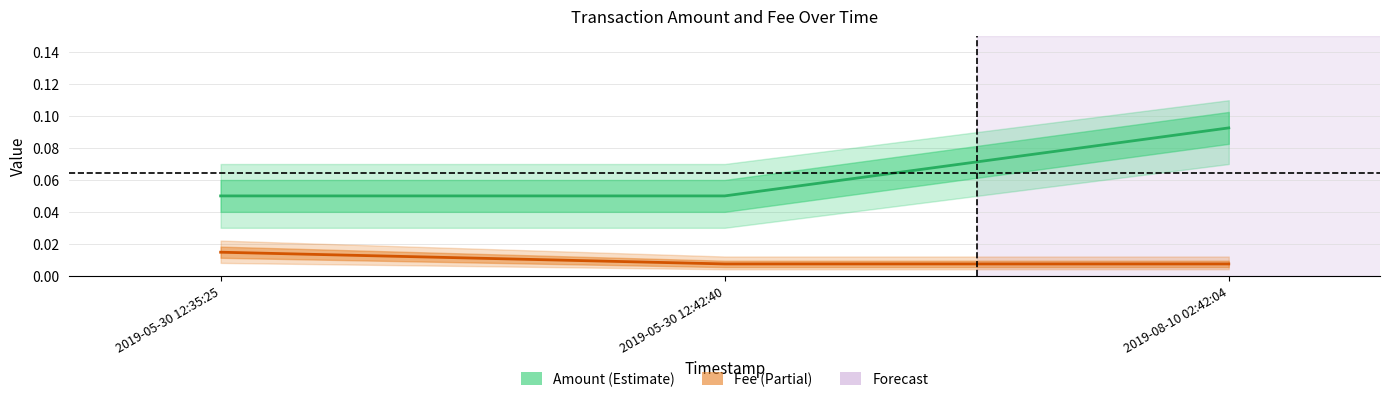

At 2019-05-30 12:35:25, list the series in order from largest to smallest.

Amount, Fee